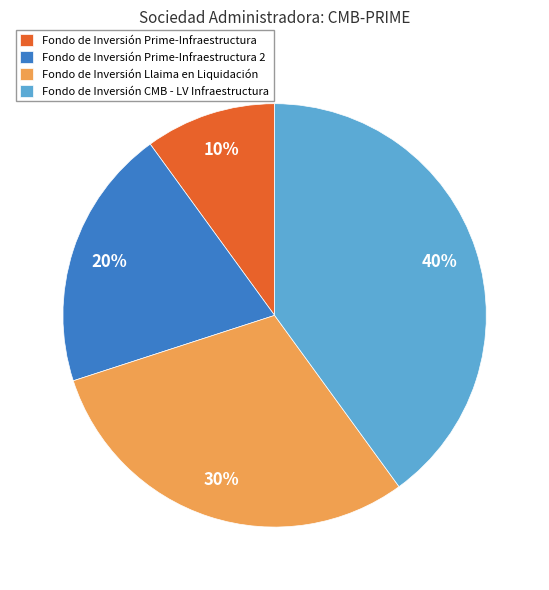

What percentage is the Fondo de Inversión Prime-Infraestructura slice, to the nearest percent?

10%